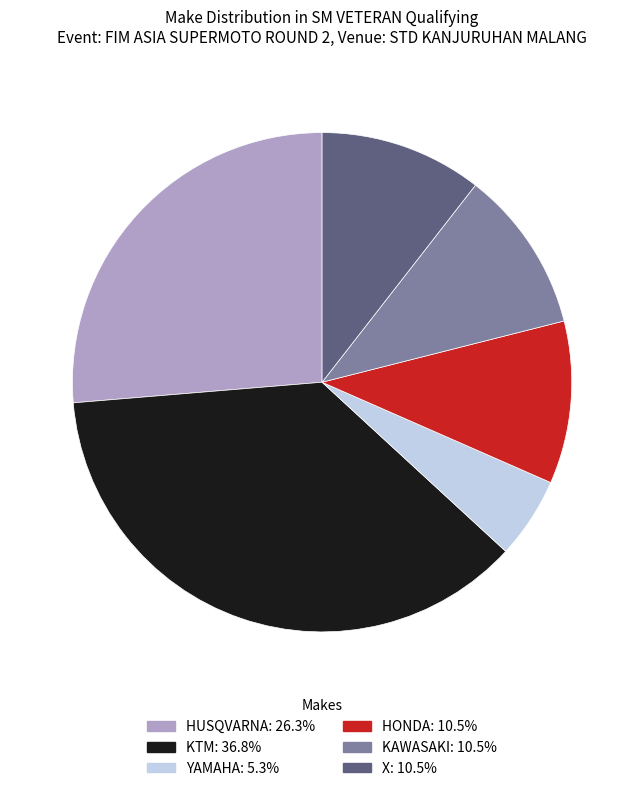

Is the sum of KTM and HUSQVARNA greater than half?

Yes